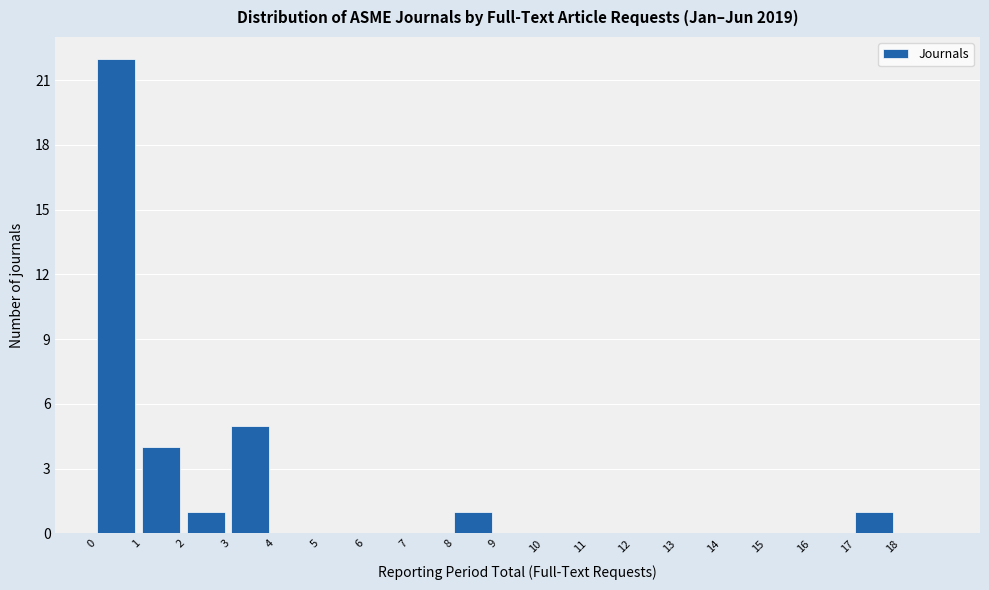

Reading left to right, list every bar in this chart as the range it spans on the x-axis followed by its height. The values are not printed on the chart, so give them approximately, as read against the axis.

0 to 1: 22
1 to 2: 4
2 to 3: 1
3 to 4: 5
4 to 5: 0
5 to 6: 0
6 to 7: 0
7 to 8: 0
8 to 9: 1
9 to 10: 0
10 to 11: 0
11 to 12: 0
12 to 13: 0
13 to 14: 0
14 to 15: 0
15 to 16: 0
16 to 17: 0
17 to 18: 1
18 to 19: 0